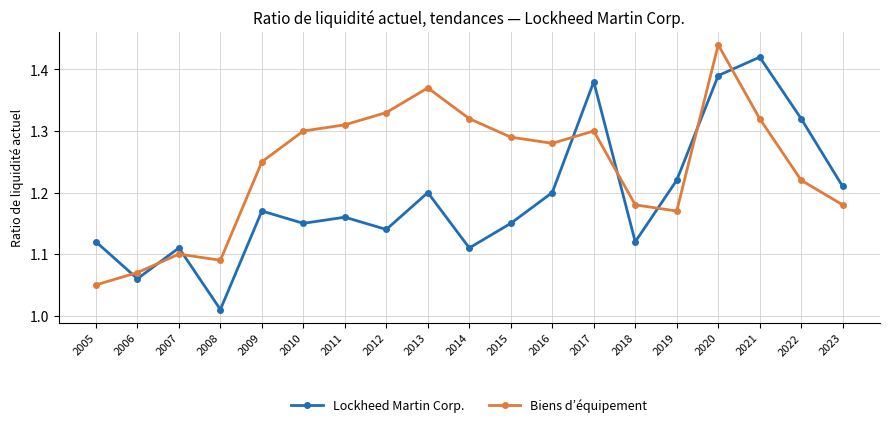

Rank the series at 2015 from highest to lowest value.

Biens d’équipement, Lockheed Martin Corp.